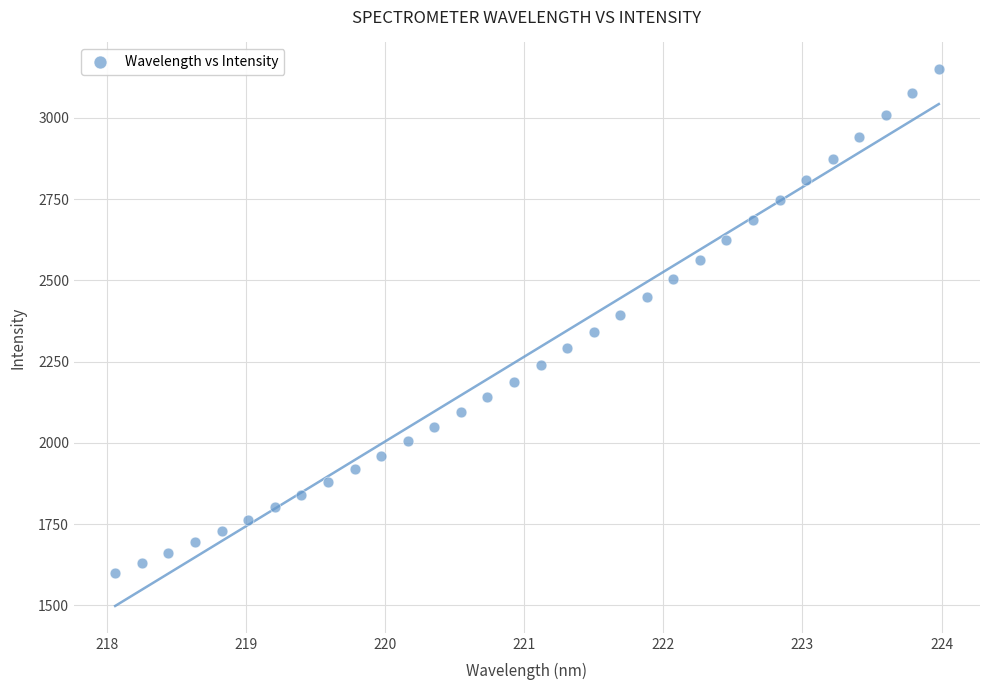

What is the range of X values (max minus min)?

5.9